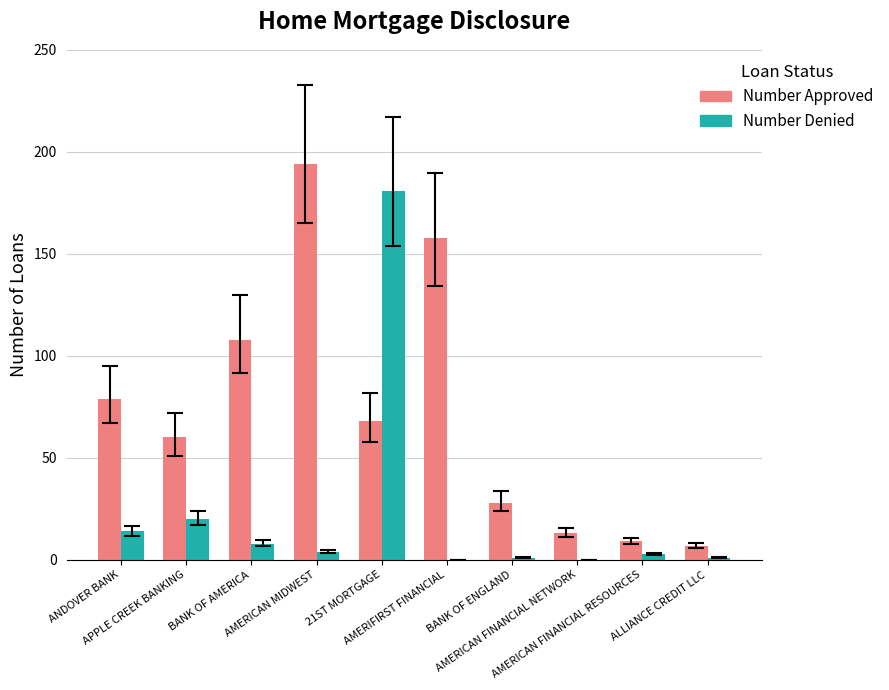

What is the sum of all Number Denied values?

232